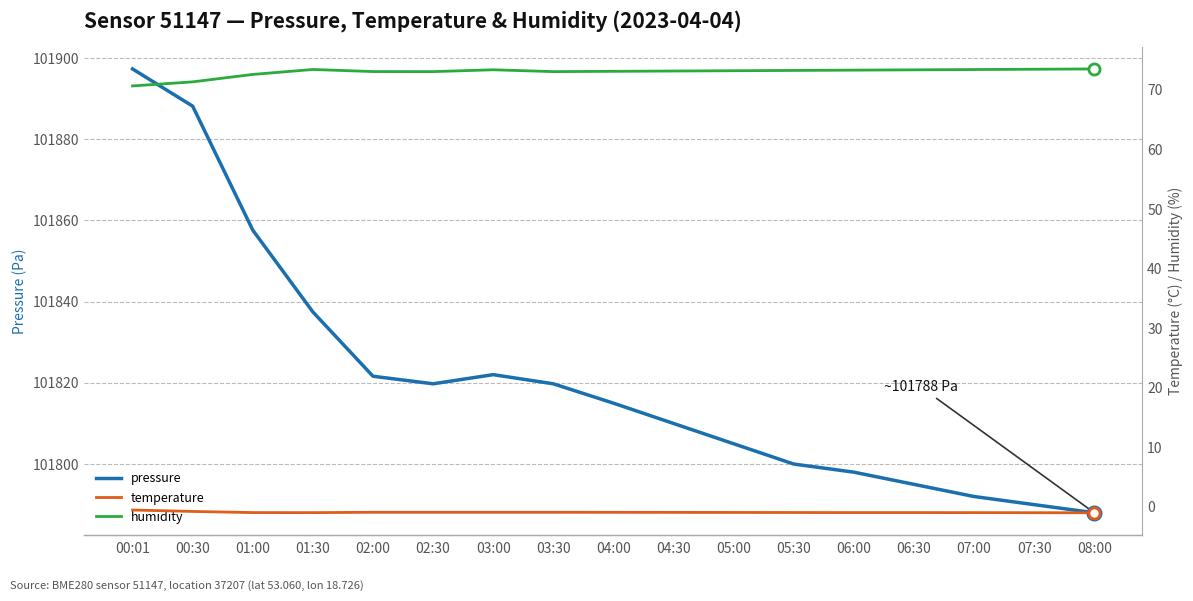

Reading left to right, extract all data points from this chart.

pressure: 00:01=101897.3	00:30=101888.2	01:00=101857.6	01:30=101837.5	02:00=101821.6	02:30=101819.8	03:00=101822.0	03:30=101819.8	04:00=101815.0	04:30=101810.0	05:00=101805.0	05:30=101800.0	06:00=101798.0	06:30=101795.0	07:00=101792.0	07:30=101790.0	08:00=101788.0
temperature: 00:01=-0.5	00:30=-0.8	01:00=-1.0	01:30=-1.0	02:00=-0.9	02:30=-0.9	03:00=-0.9	03:30=-0.9	04:00=-0.9	04:30=-0.9	05:00=-0.9	05:30=-1.0	06:00=-1.0	06:30=-1.0	07:00=-1.0	07:30=-1.0	08:00=-1.0
humidity: 00:01=70.7	00:30=71.3	01:00=72.6	01:30=73.4	02:00=73.1	02:30=73.0	03:00=73.4	03:30=73.0	04:00=73.1	04:30=73.2	05:00=73.2	05:30=73.2	06:00=73.3	06:30=73.3	07:00=73.4	07:30=73.5	08:00=73.5